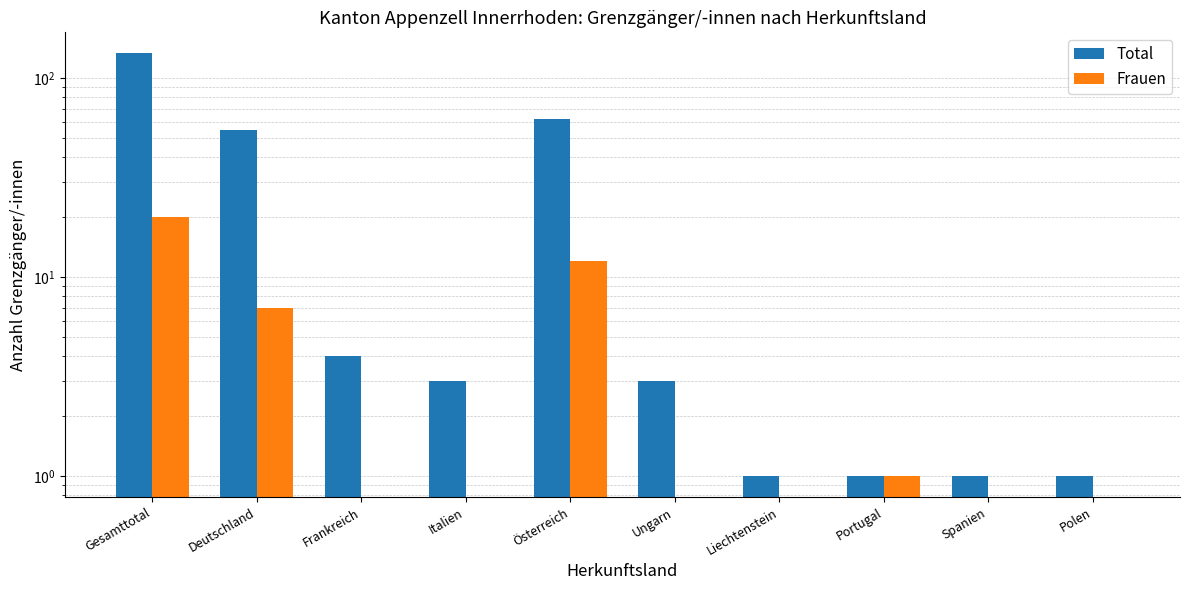

What is the difference between the second highest and second lowest values in the Total series?

61